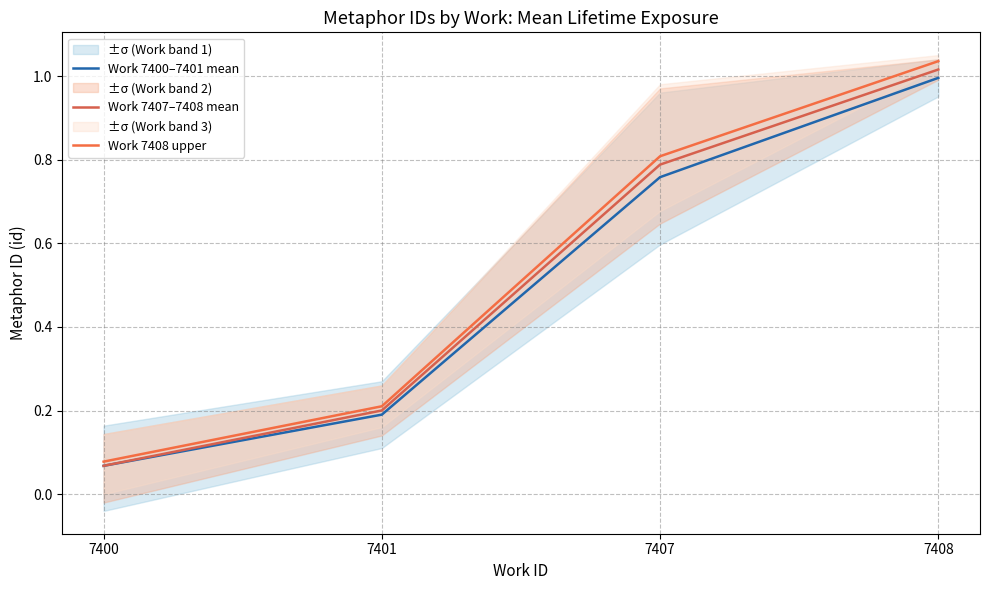

What is the sum of all Work 7400–7401 mean values?

2.0